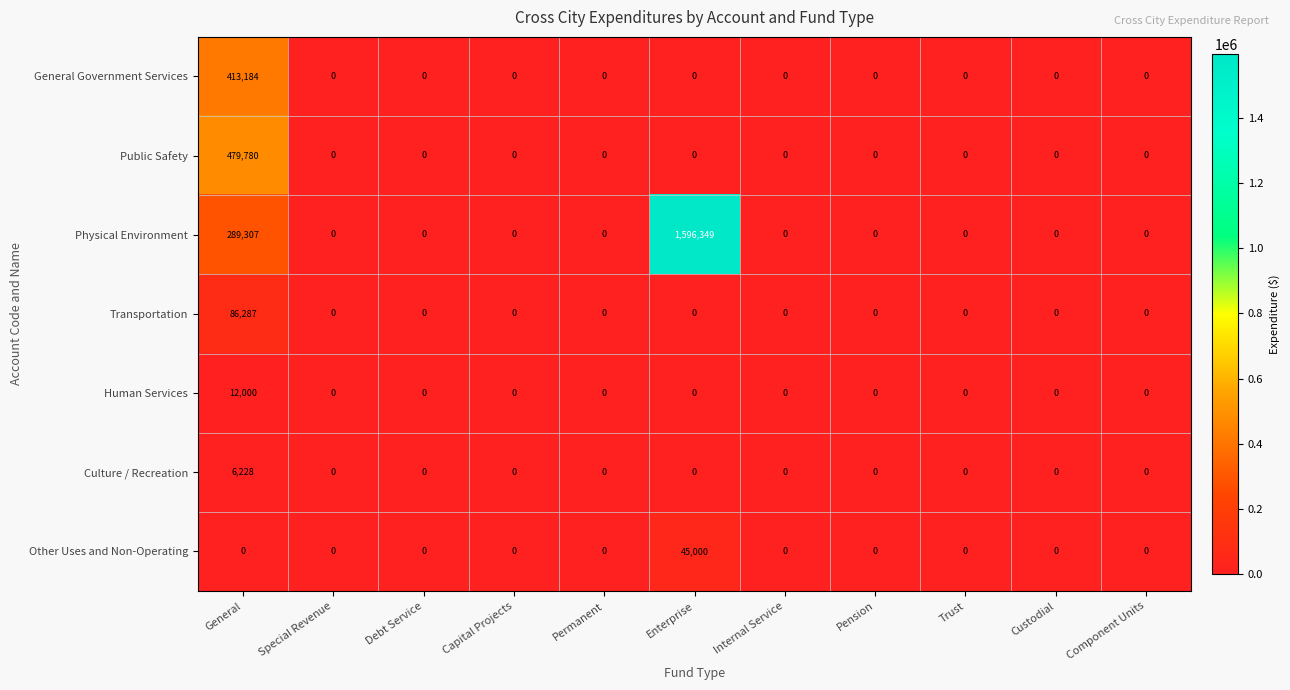

Rank the series by their maximum value, from highest to lowest.

Physical Environment, Public Safety, General Government Services, Transportation, Other Uses and Non-Operating, Human Services, Culture / Recreation